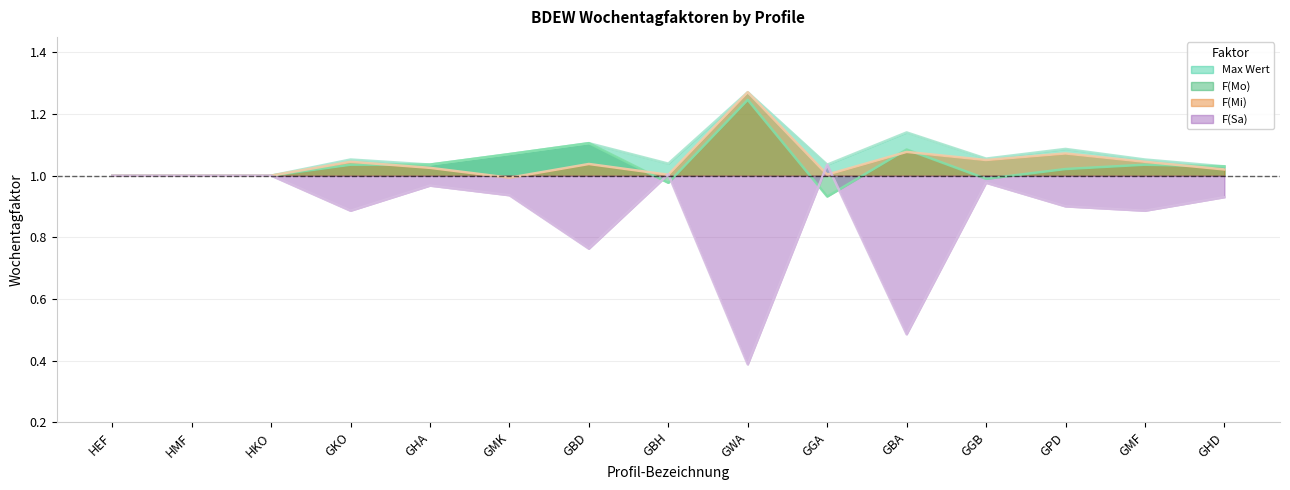

What is the difference between the F(Mo) values at GHD and GBA?

0.1